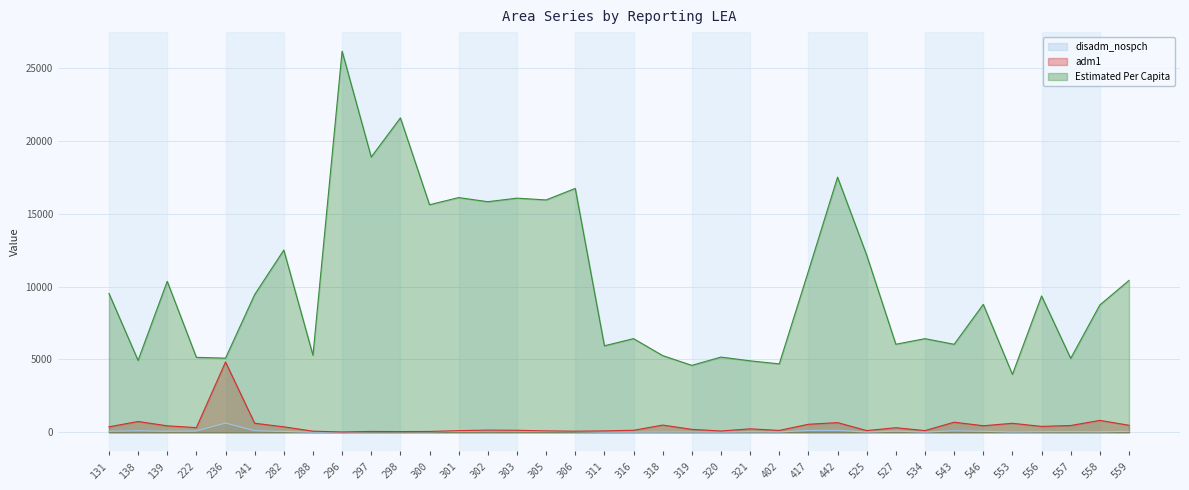

Where is the first local minimum for Estimated Per Capita?

138